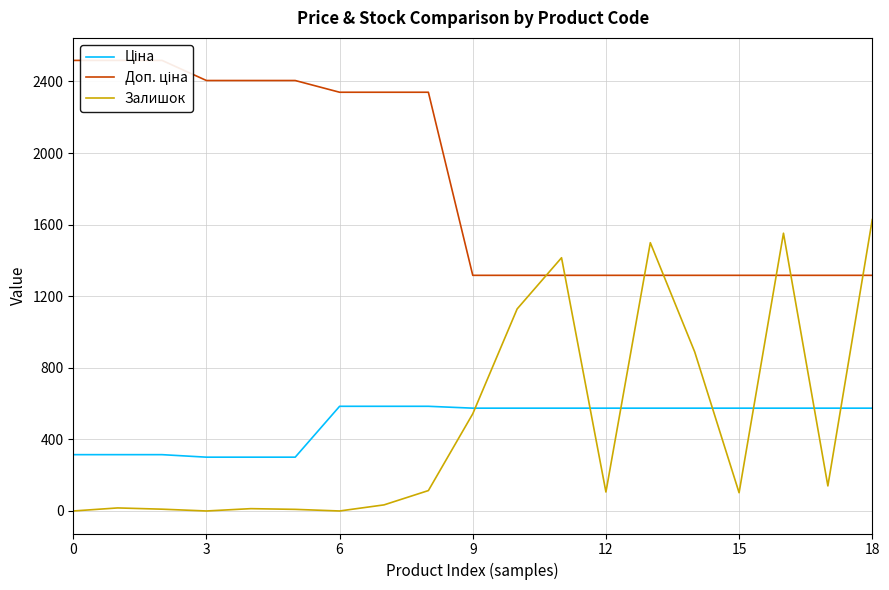

After their last crossing, which series has the higher values: Ціна or Залишок?

Залишок